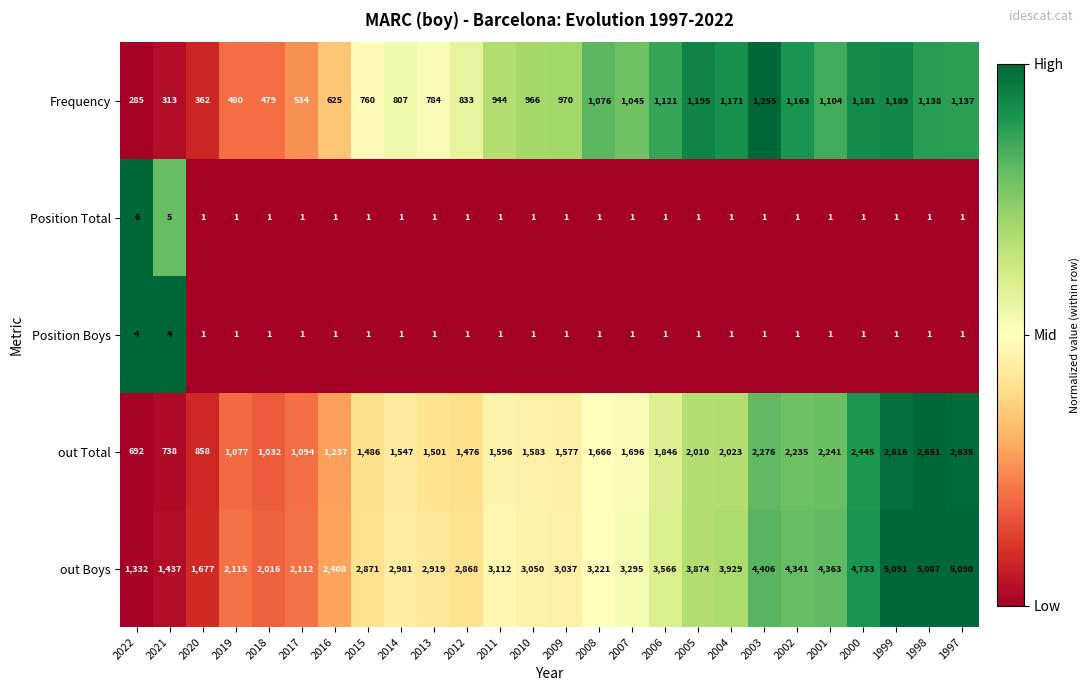

At which label is Frequency closest to 770?

2015